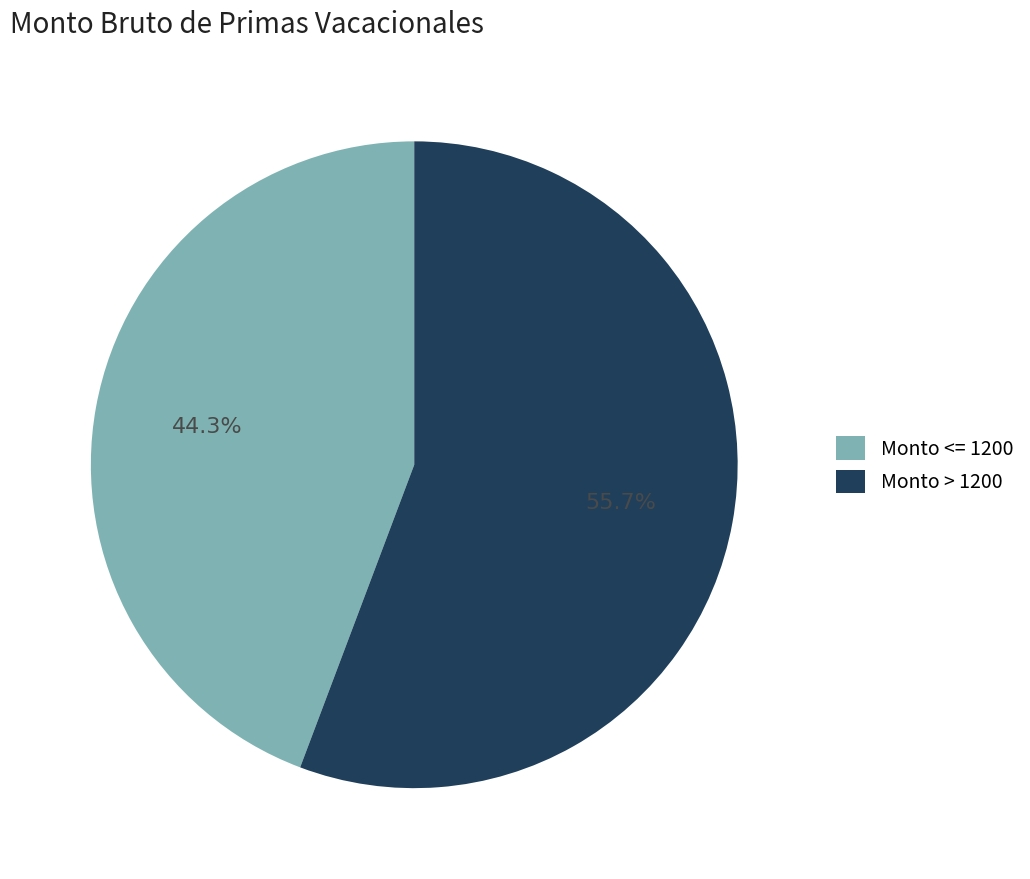

What percentage do Monto <= 1200 and Monto > 1200 together represent?

100.0%